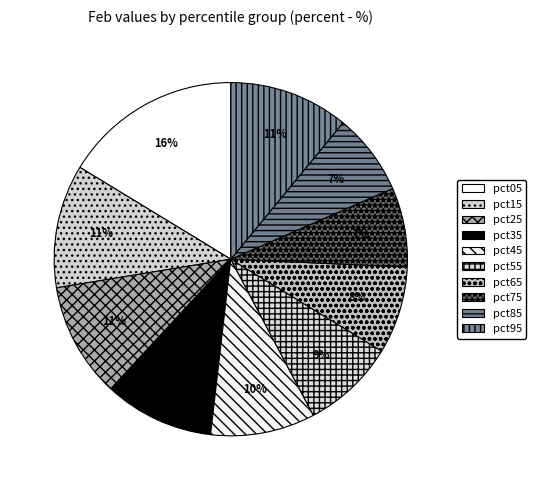

How many segments does this pie chart have?

10